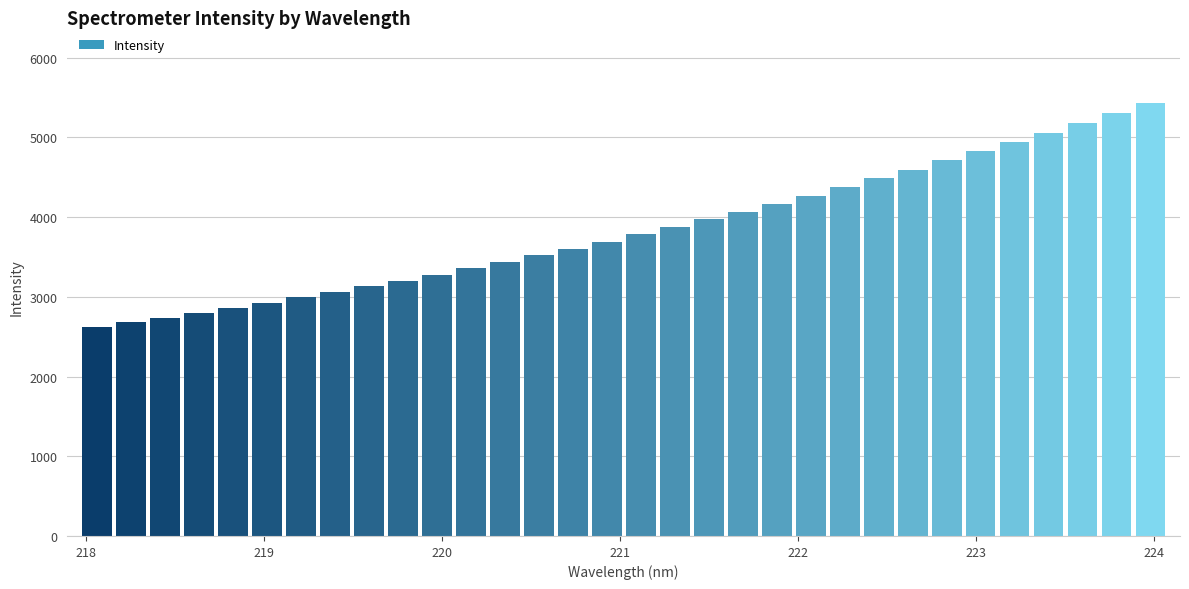

Approximately how many times larger is the value at 222.4538 compared to 223.7895?

0.8